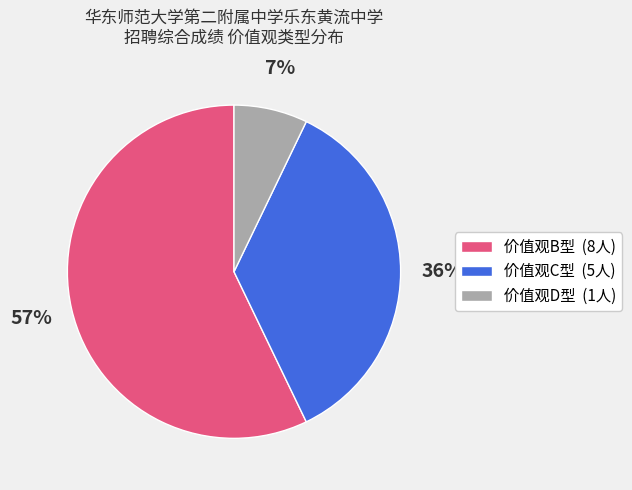

To the nearest percent, what is the average slice percentage?

33%